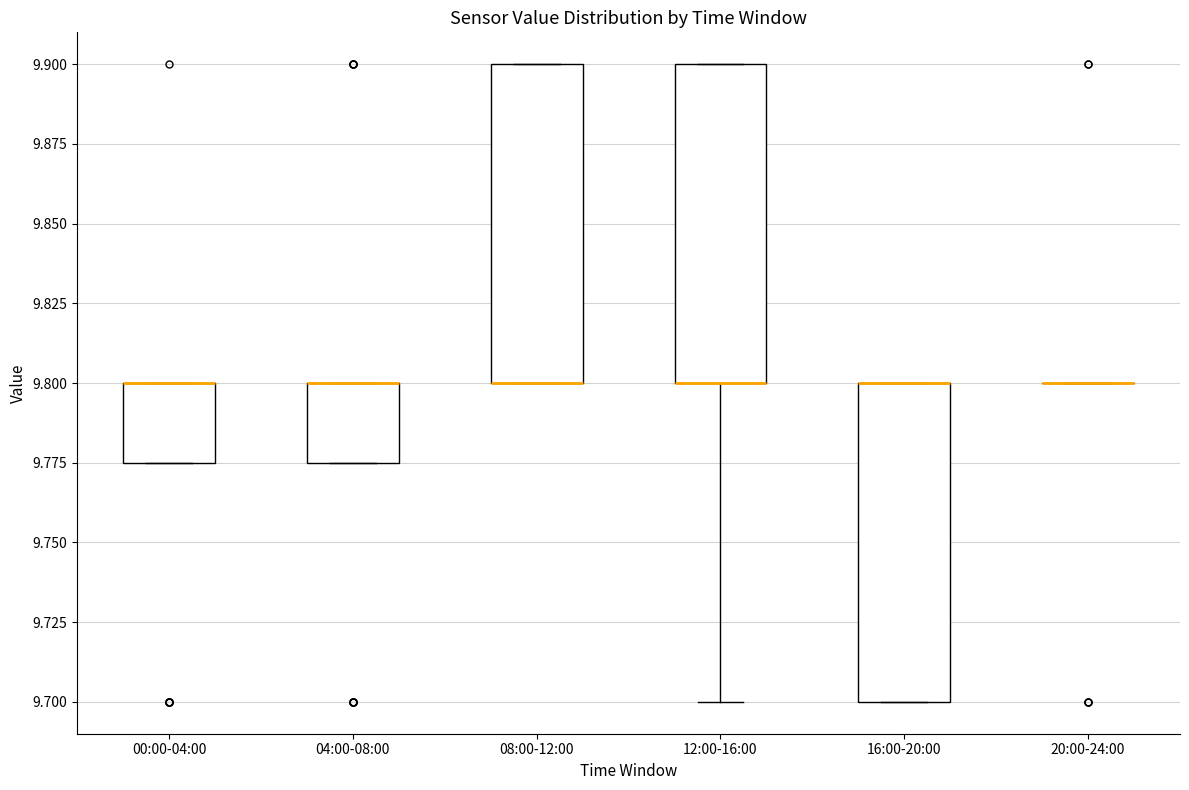

Reading left to right, read every box against the y-axis: the position of its median line, the range the box covers, and the ends of its whiskers. The values are not printed on the chart, so give them approximately, as read against the axis.

00:00-04:00: median 9.800 (drawn on the box's upper edge), box 9.775 to 9.800, whiskers 9.775 to 9.800
04:00-08:00: median 9.800 (drawn on the box's upper edge), box 9.775 to 9.800, whiskers 9.775 to 9.800
08:00-12:00: median 9.800 (drawn on the box's lower edge), box 9.800 to 9.900, whiskers 9.800 to 9.900
12:00-16:00: median 9.800 (drawn on the box's lower edge), box 9.800 to 9.900, whiskers 9.700 to 9.900
16:00-20:00: median 9.800 (drawn on the box's upper edge), box 9.700 to 9.800, whiskers 9.700 to 9.800
20:00-24:00: box collapsed to a line at 9.800, whiskers 9.800 to 9.800